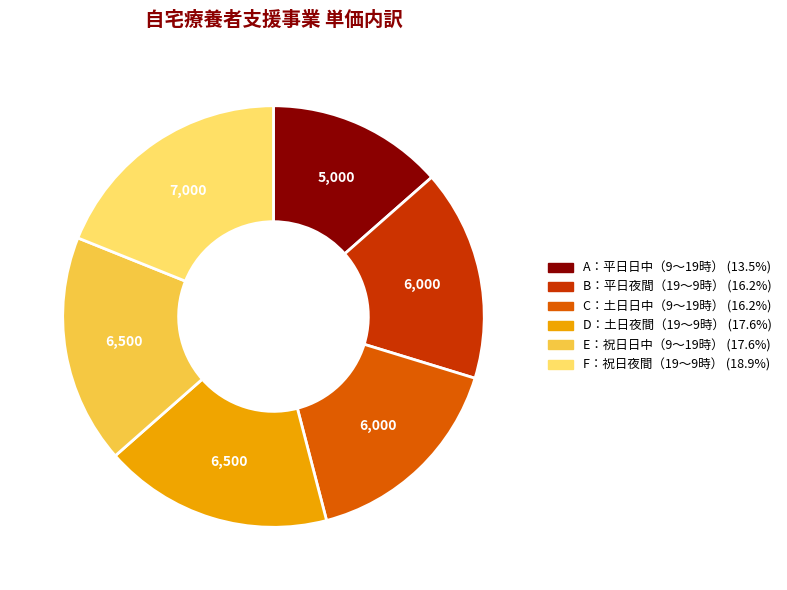

Which category has the biggest portion of the pie?

F：祝日夜間（19～9時）